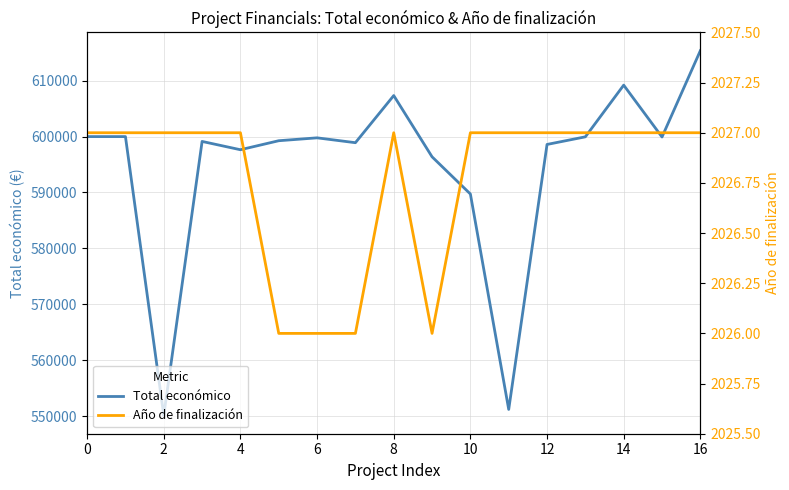

What is the greatest value displayed?

615375